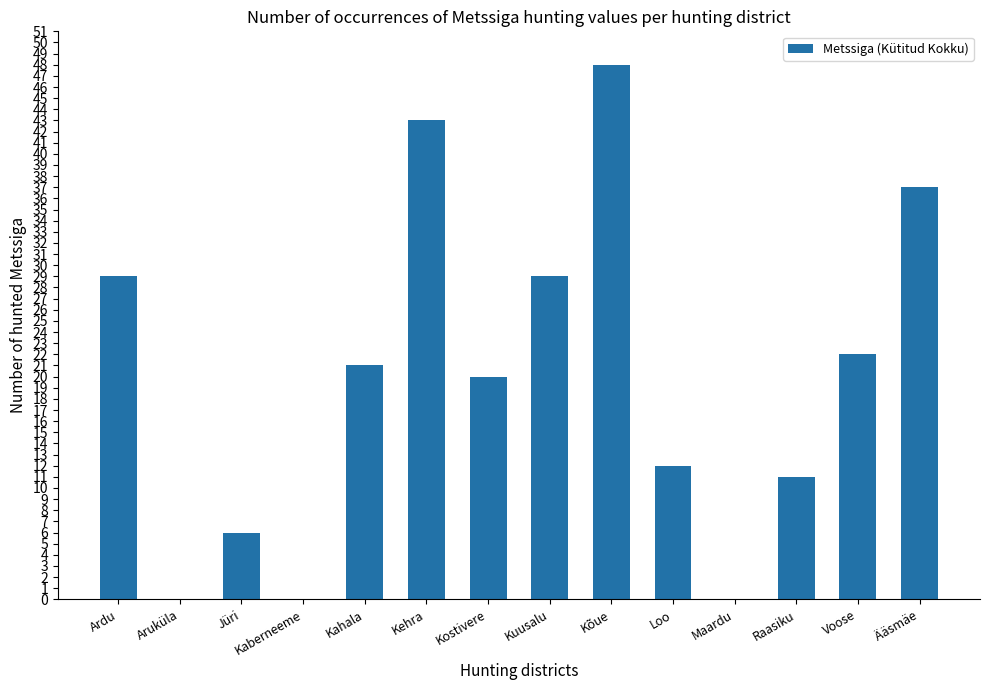

Which has a higher value, Loo or Ääsmäe?

Ääsmäe